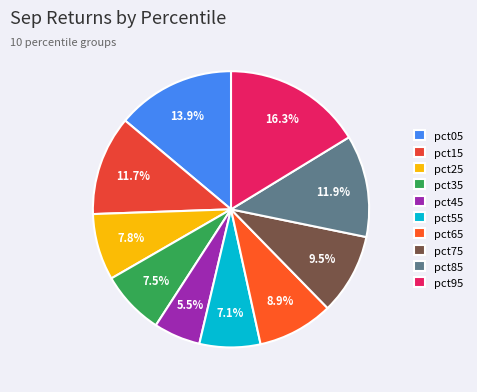

Count the number of slices in the pie.

10